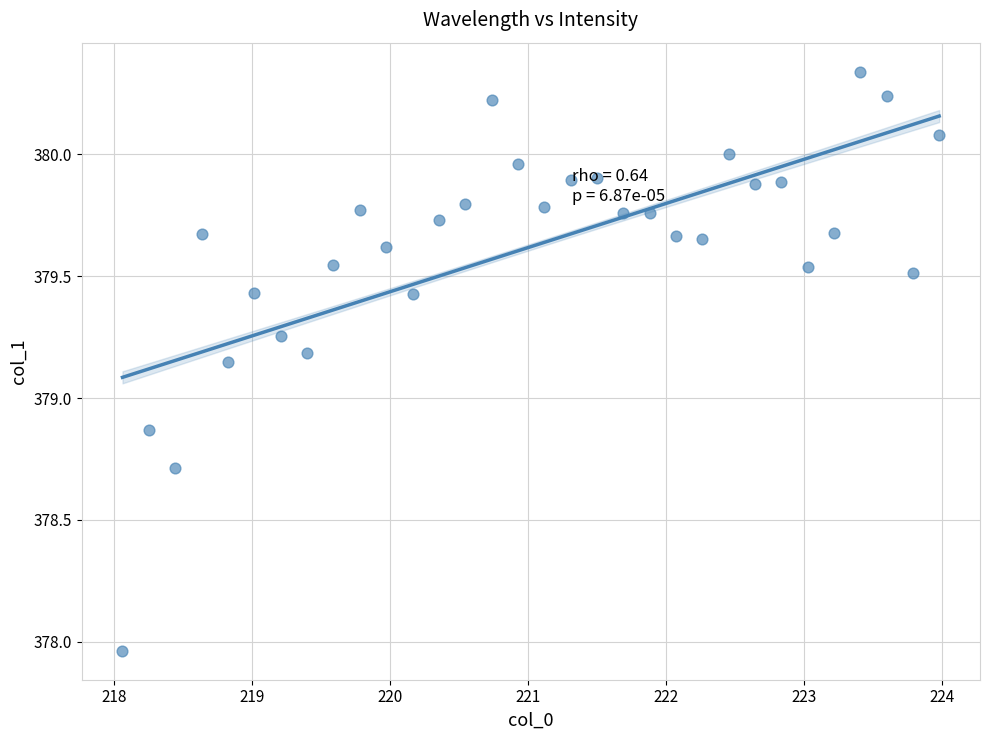

What is the range of X values (max minus min)?

5.9